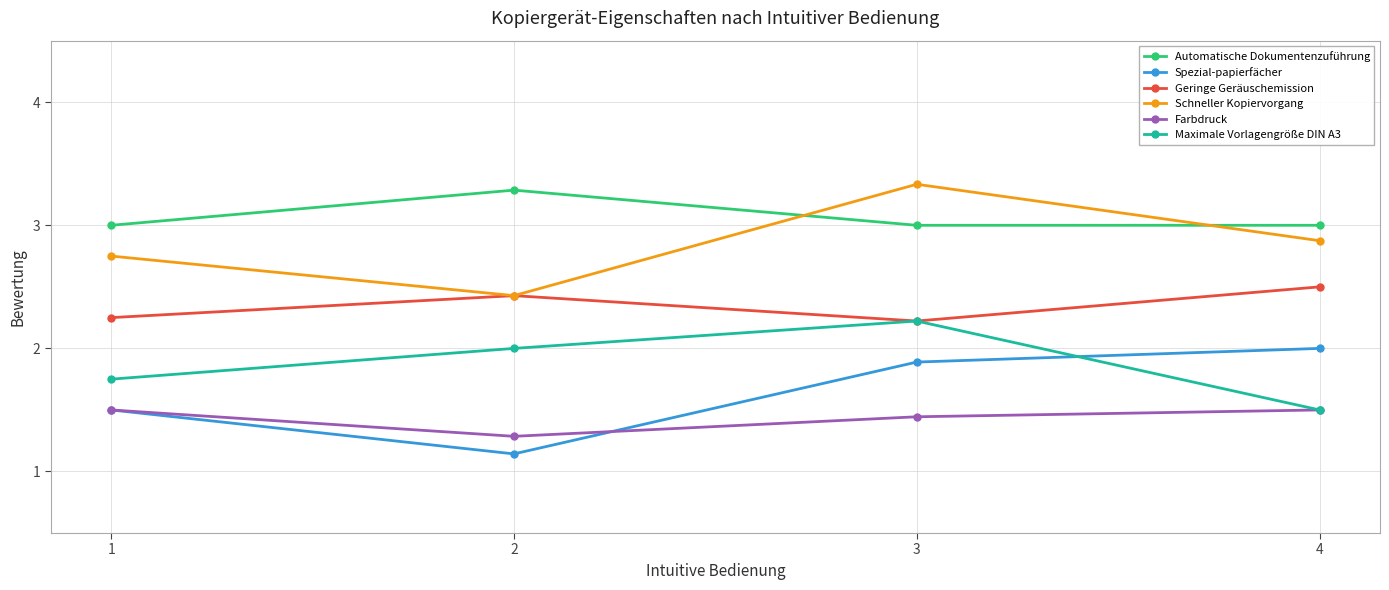

Which series changed the most between 1 and 4?

Spezial-papierfächer